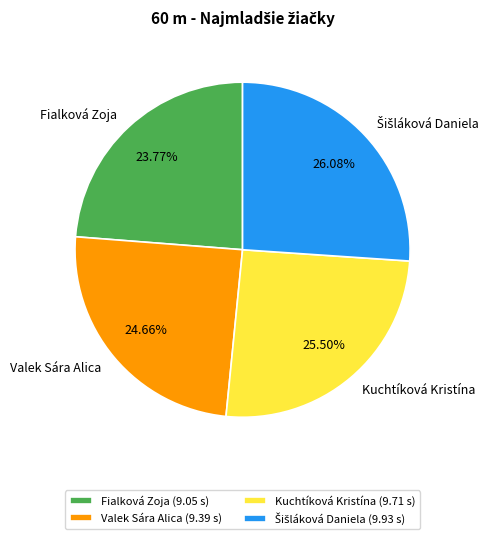

To the nearest percent, what is the difference between the largest and smallest slice percentages?

2%